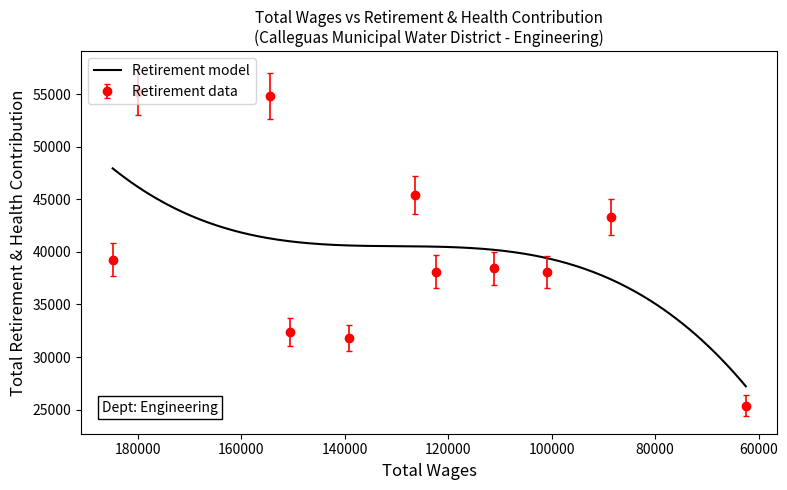

Reading right to left, list all the values displayed in this chart.

62460=25377	88562=43299	100980=38075	111067=38429	122416=38133	126375=45391	139193=31813	150670=32382	154397=54854	179935=55220	184865=39249